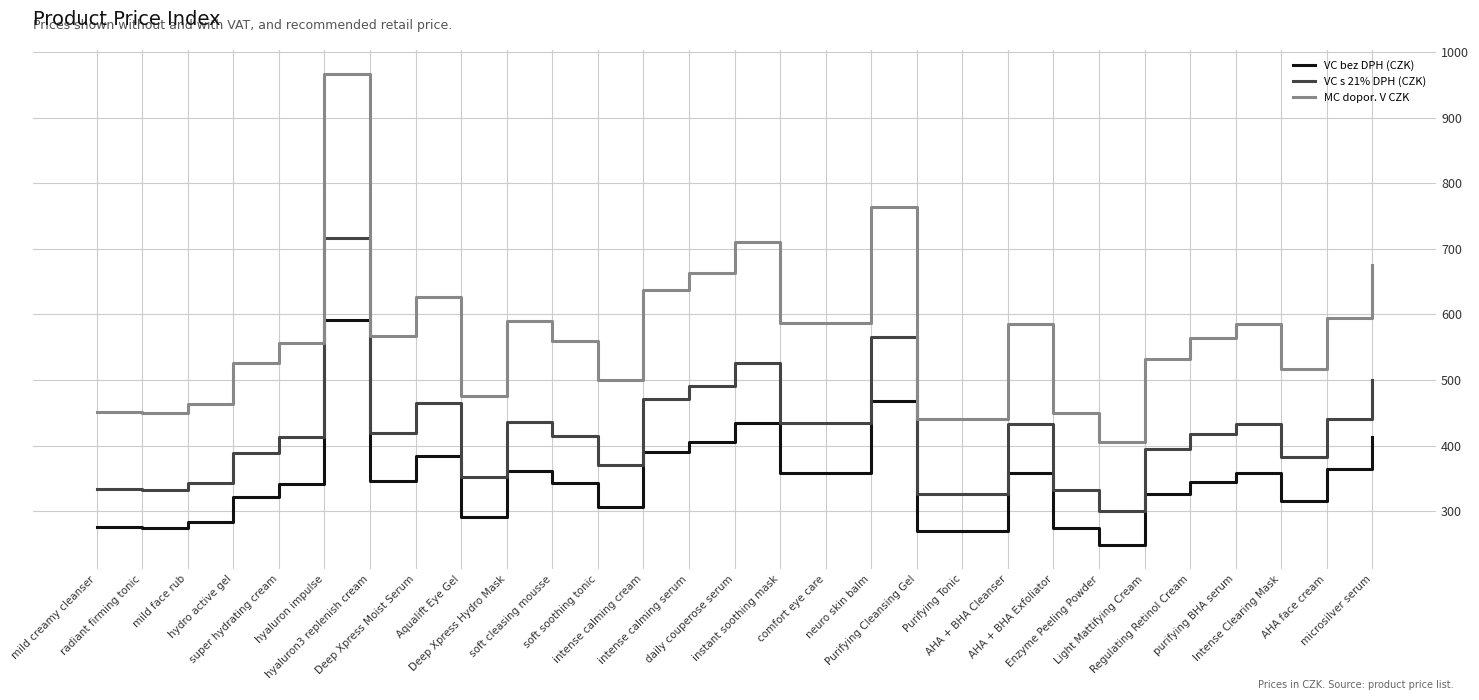

True or false: MC dopor. V CZK and VC bez DPH (CZK) intersect in this chart.

False